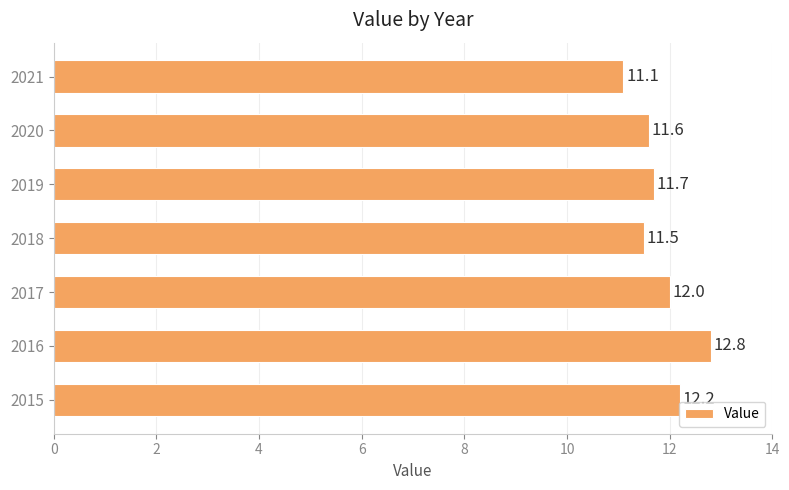

What is the sum of all values?

82.9